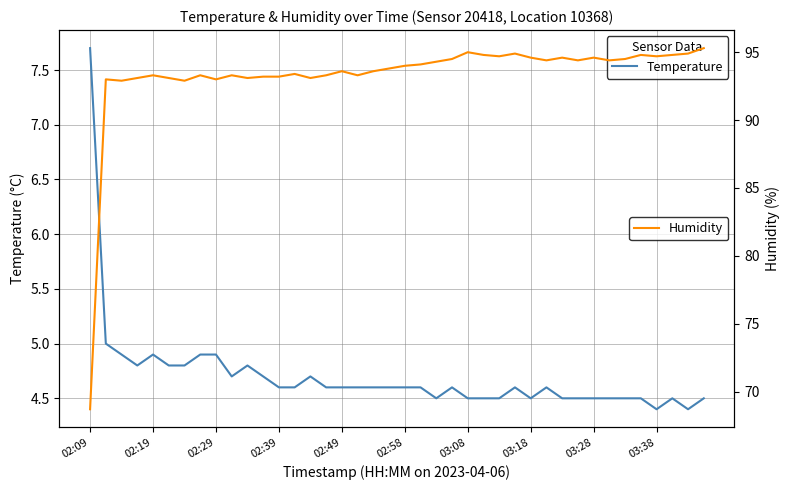

What is the difference between the maximum and second lowest values in the Humidity series?

2.4